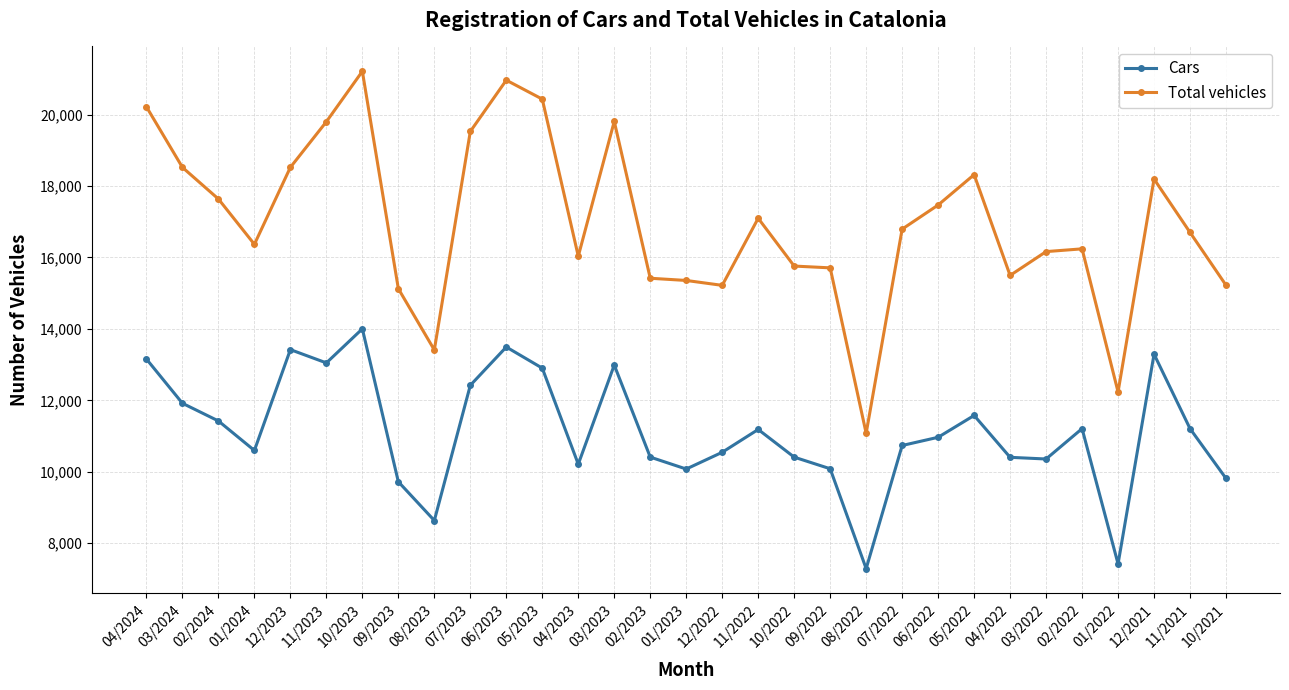

At which category does Total vehicles reach its first local peak?

10/2023